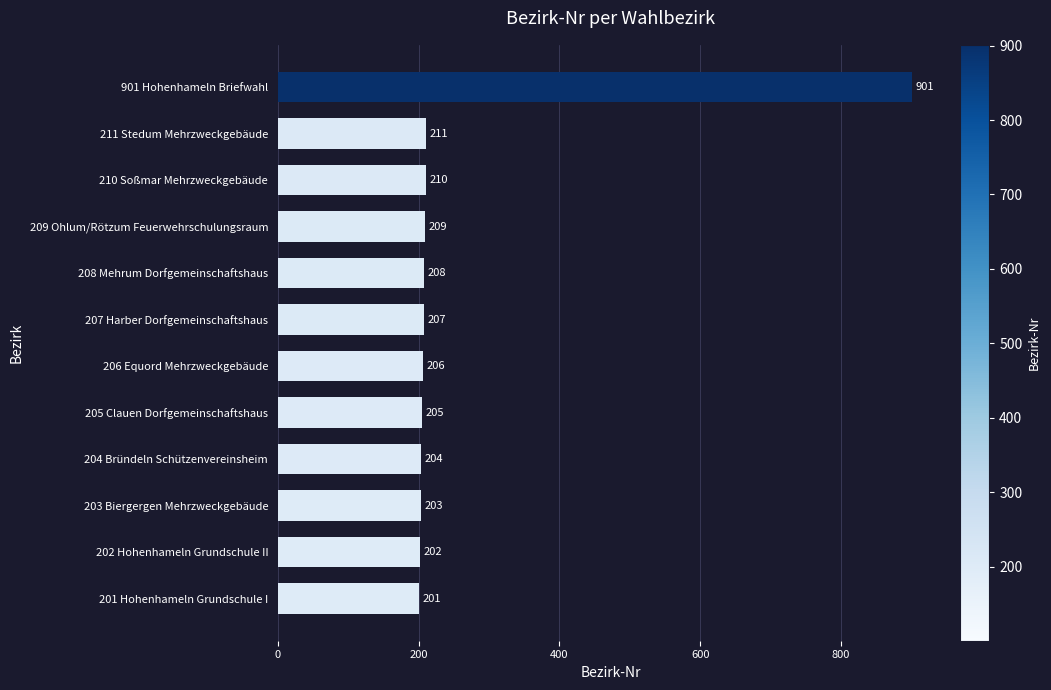

What is the sum of all values?

3167